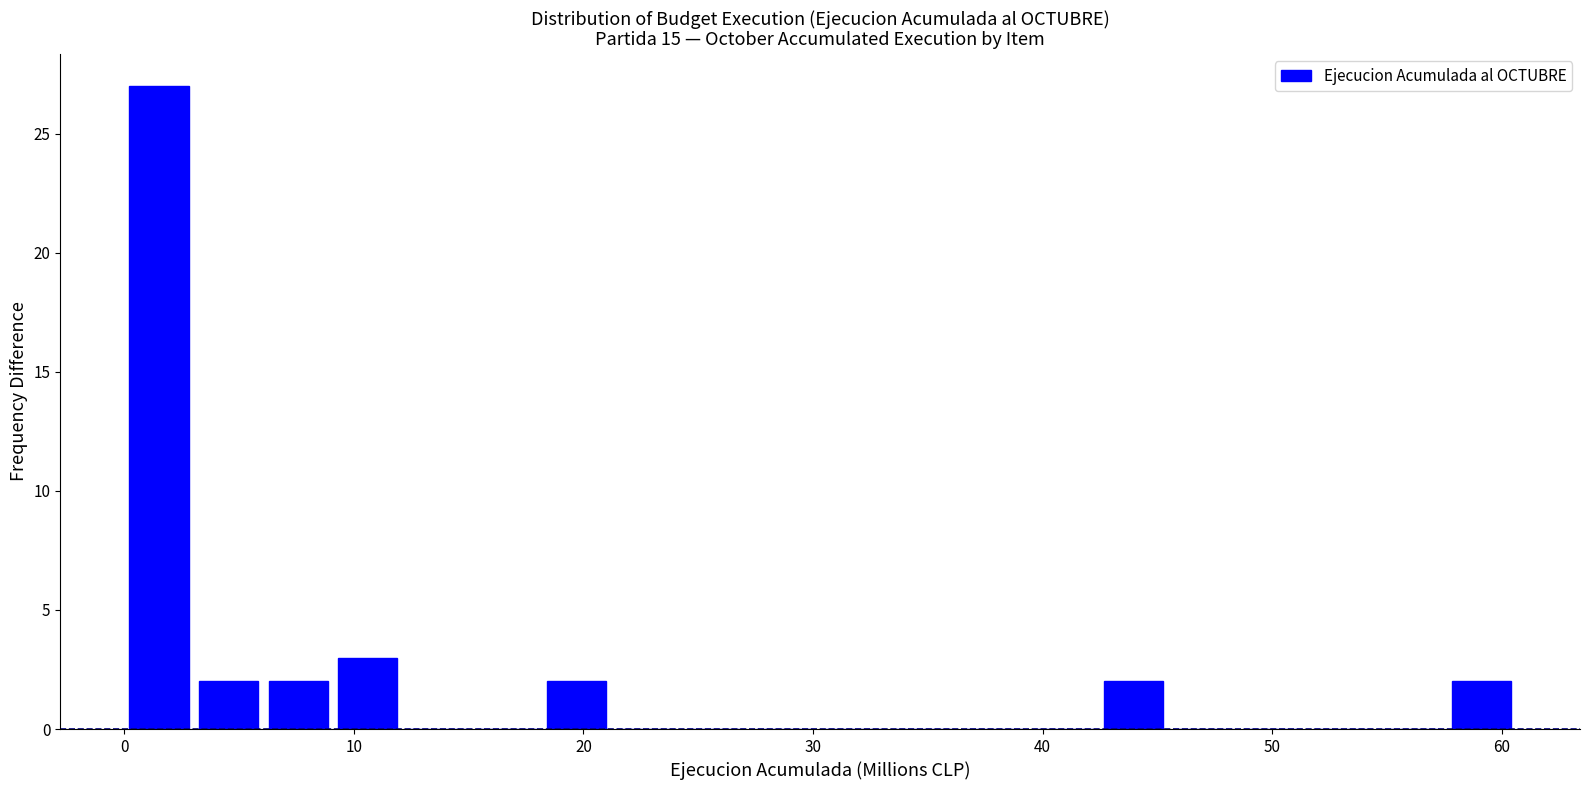

Read against the x-axis, roughly where is the centre of the tallest bar?

2